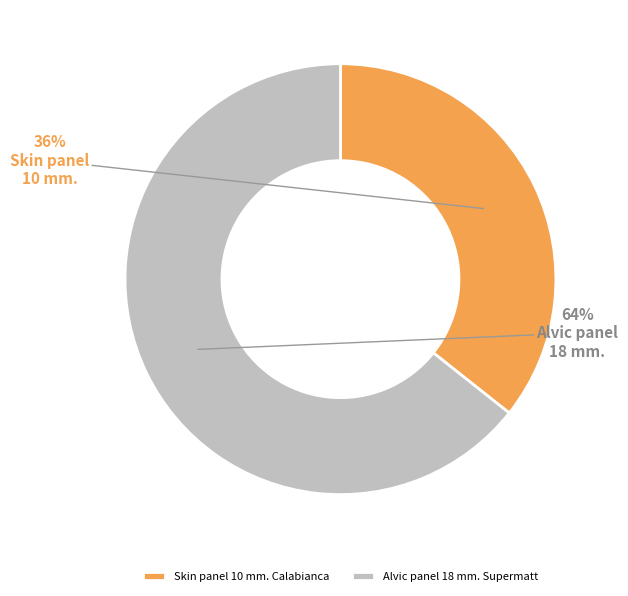

How many slices are in this pie chart?

2